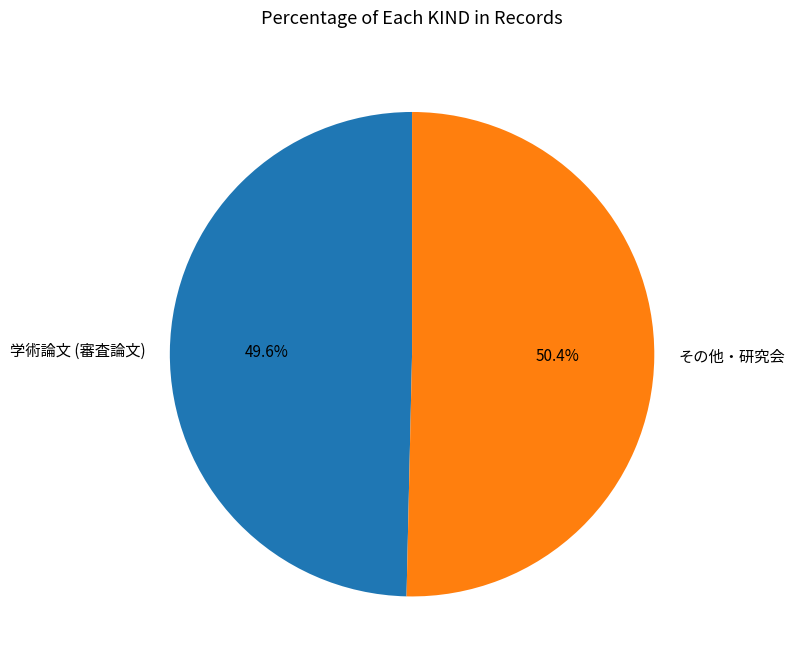

To the nearest percent, what is the average slice percentage?

50%